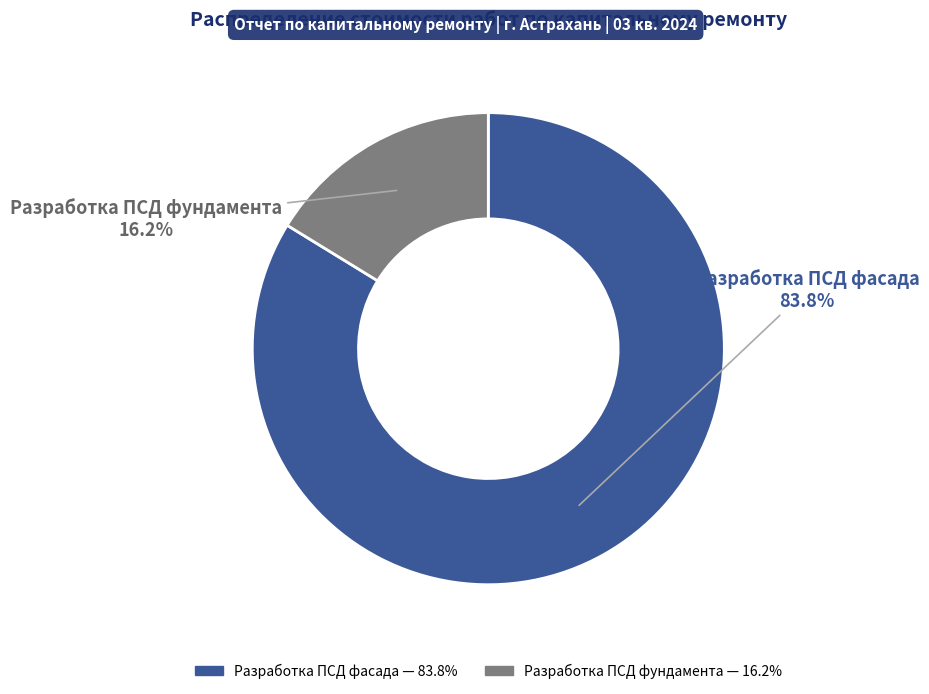

What percentage is the Разработка ПСД фундамента slice, to the nearest percent?

16%